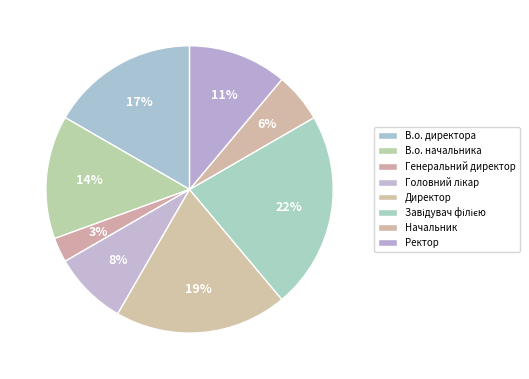

True or false: Головний лікар accounts for 1% of the total.

False